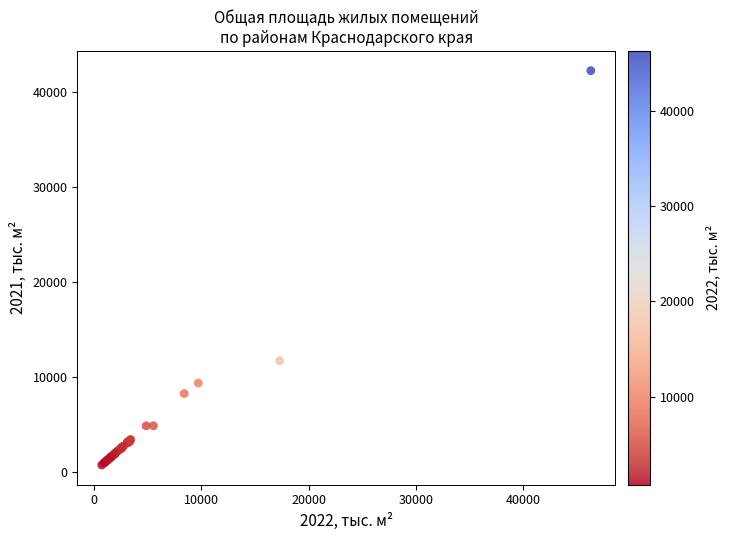

What Y value in the scatter plot is closest to 21509?

11724.7